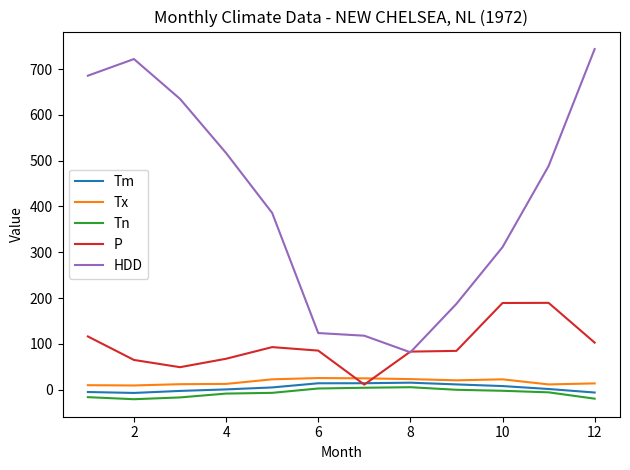

True or false: Tx and Tn cross at least once.

False